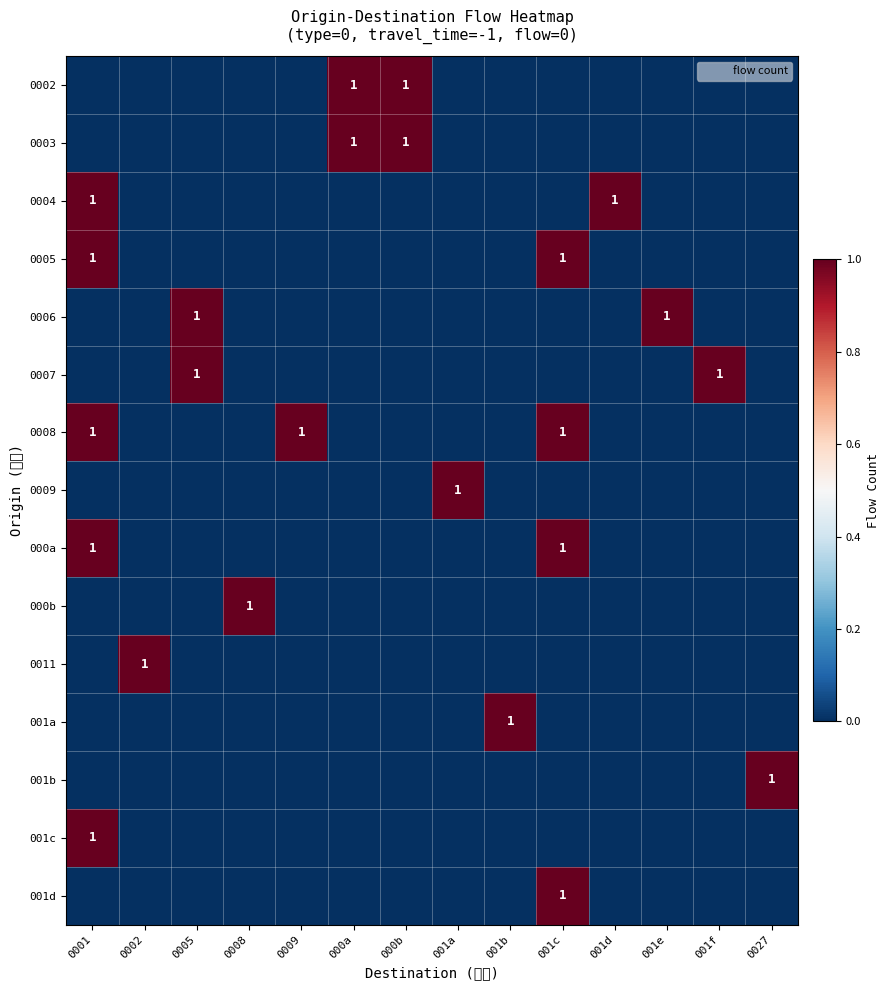

True or false: 0009 has a value of 0 at 000a.

False